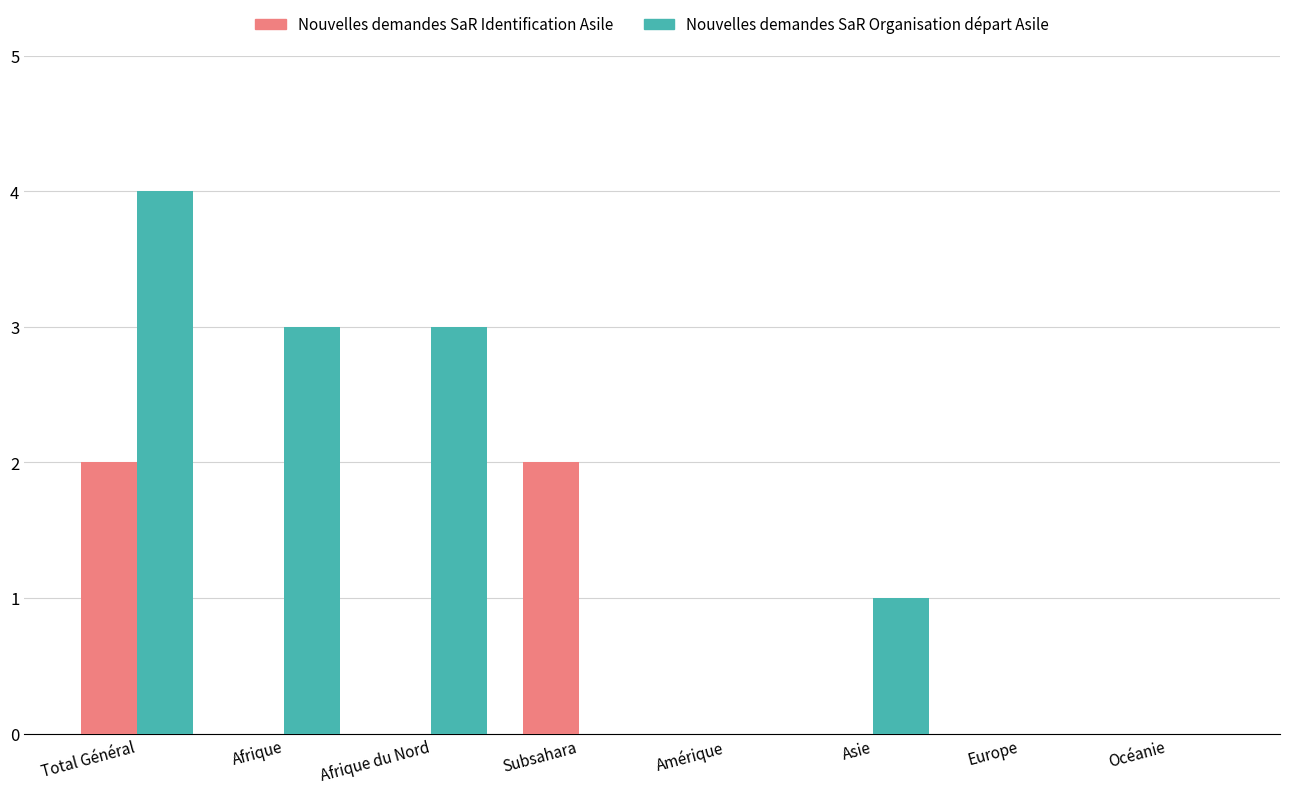

Does the chart contain stacked bars?

No